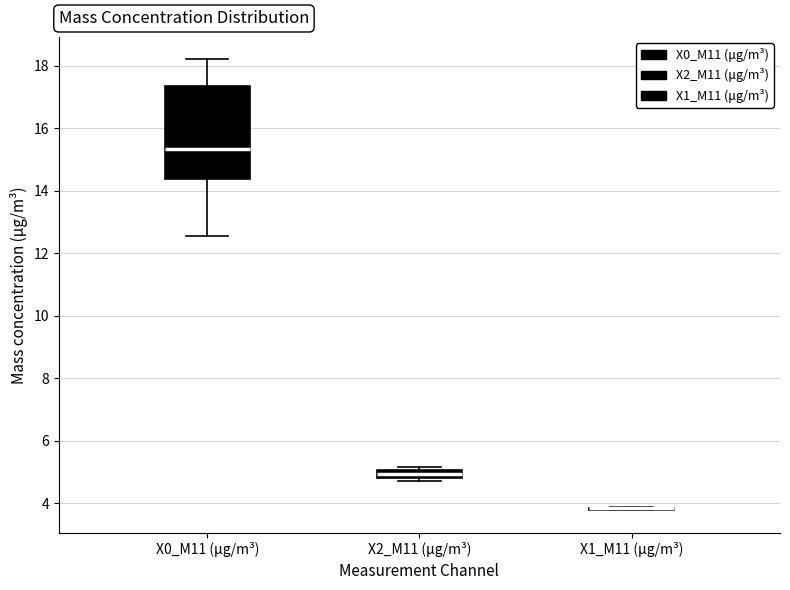

Where does the median line of the box for X0_M11 (μg/m³) sit on the y-axis? The values are not printed on the chart, so give them approximately, as read against the axis.

15.4